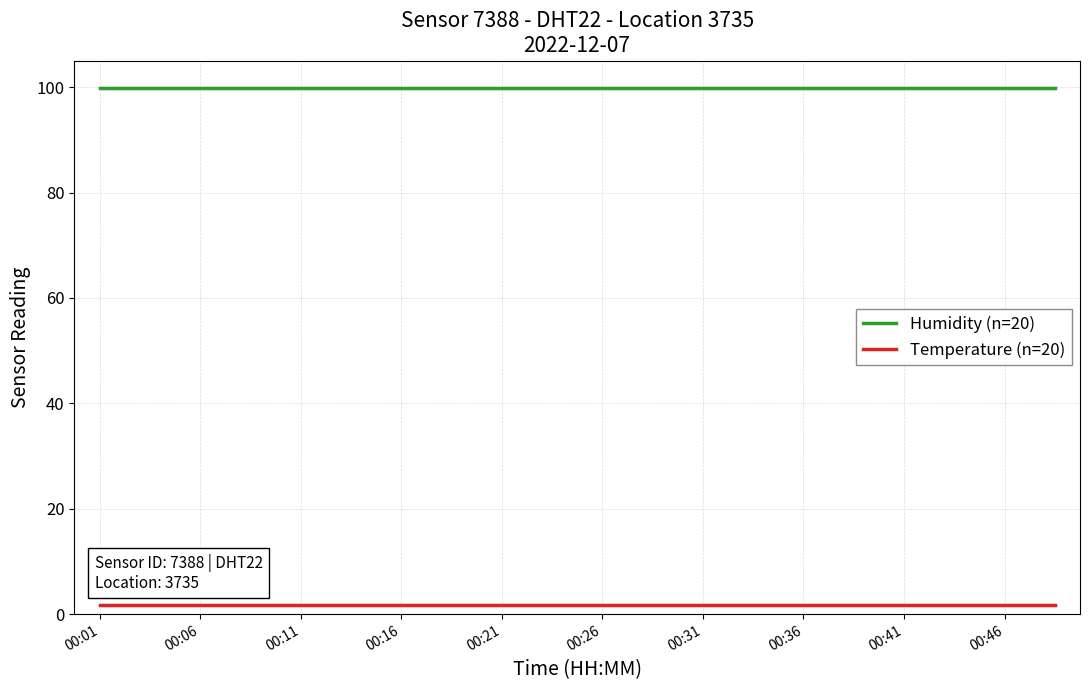

Reading left to right, what are all the values shown in this chart?

Humidity (n=20): 99.9	99.9	99.9	99.9	99.9	99.9	99.9	99.9	99.9	99.9	99.9	99.9	99.9	99.9	99.9	99.9	99.9	99.9	99.9	99.9
Temperature (n=20): 1.8	1.8	1.7	1.7	1.7	1.7	1.7	1.7	1.7	1.7	1.7	1.7	1.7	1.7	1.7	1.7	1.7	1.7	1.7	1.7